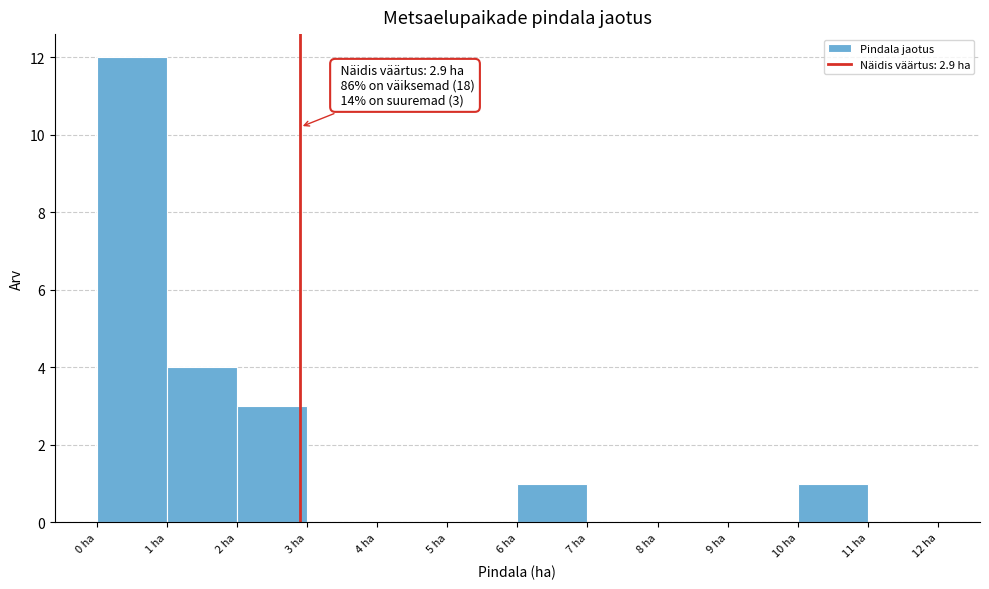

Which range on the x-axis has the tallest bar?

0 to 1